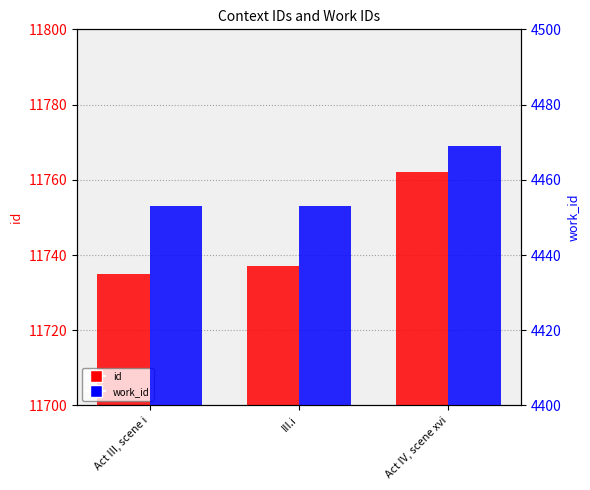

Reading left to right, what are all the values shown in this chart?

id: 11735	11737	11762
work_id: 4453	4453	4469